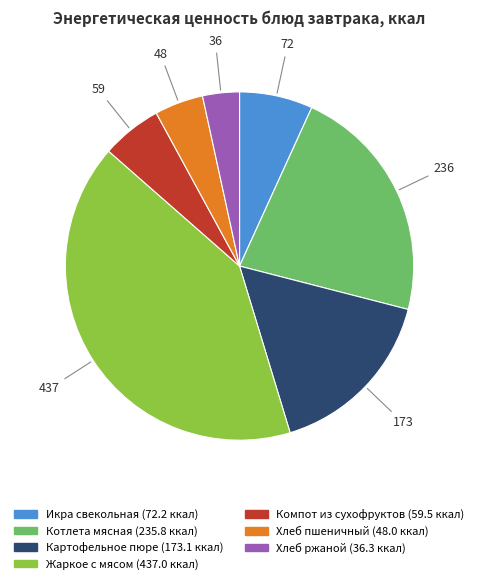

True or false: Жаркое с мясом accounts for 41% of the total.

True